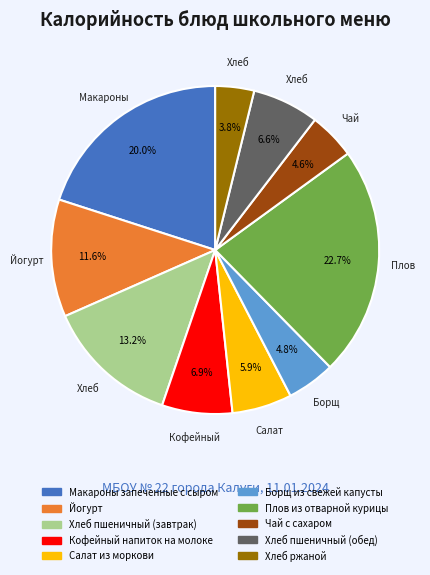

Which slice is the largest?

Плов из отварной курицы